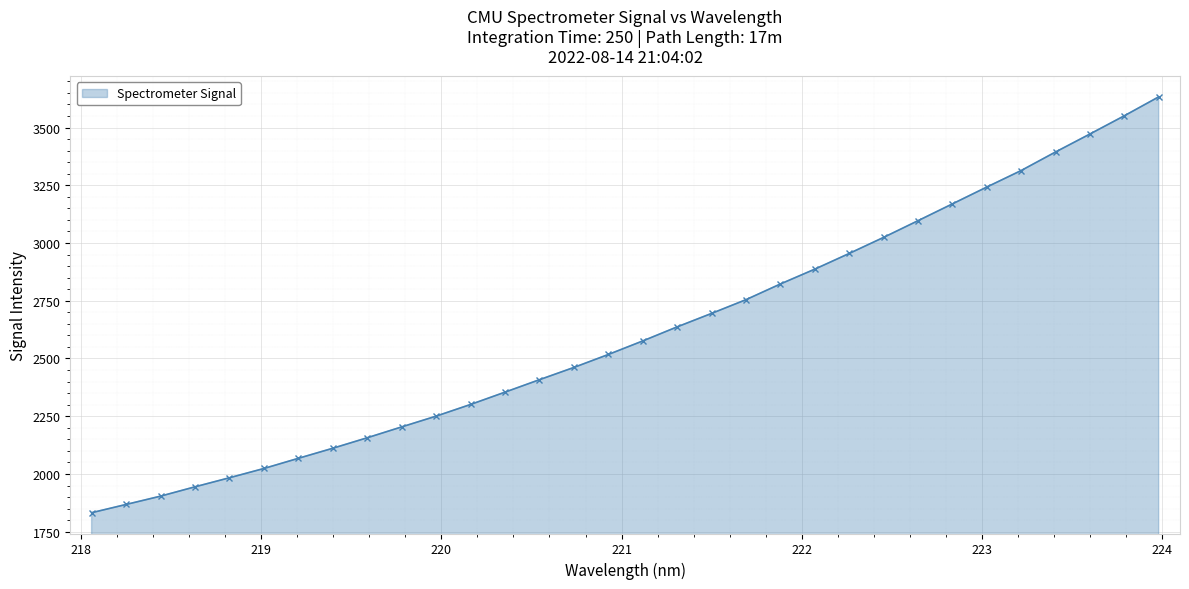

What is the sum of all values?

83611.3